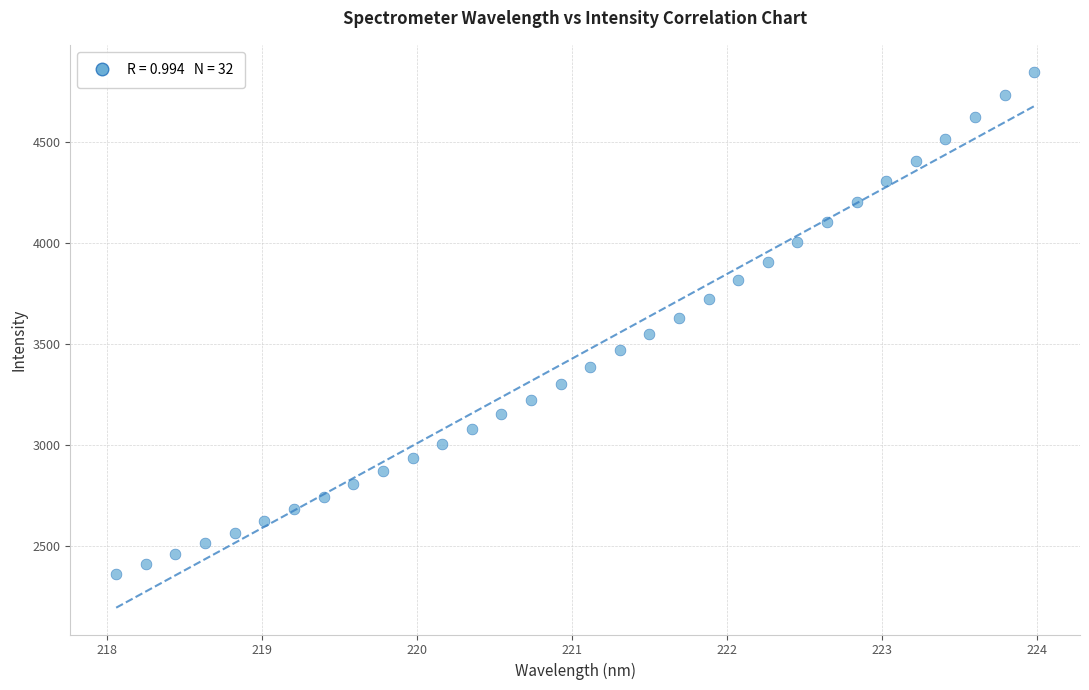

What is the range of Y values (max minus min)?

2487.5